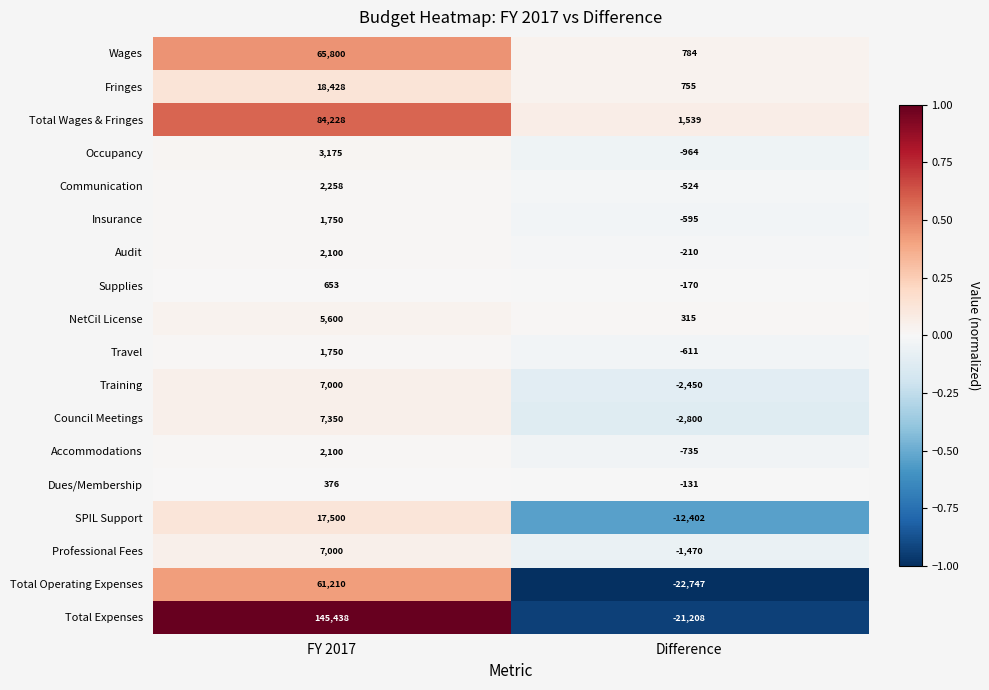

What is the sum of all SPIL Support values?

5098